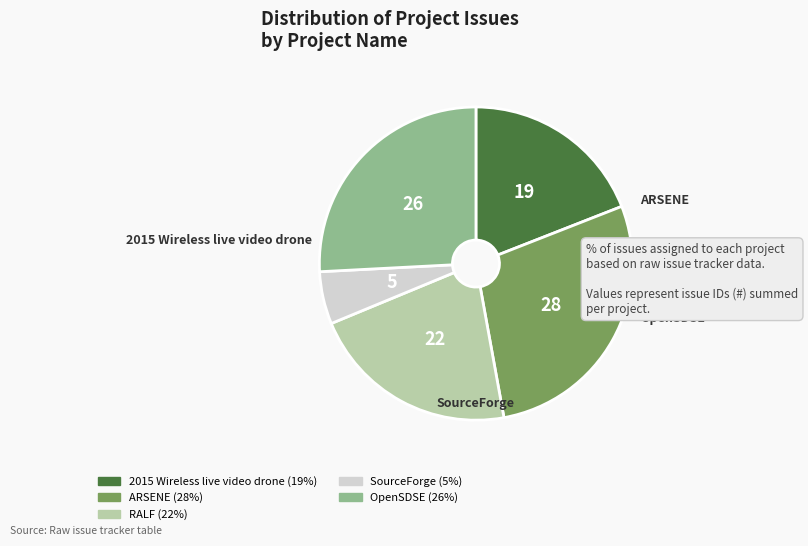

Is the sum of ARSENE and OpenSDSE greater than half?

Yes